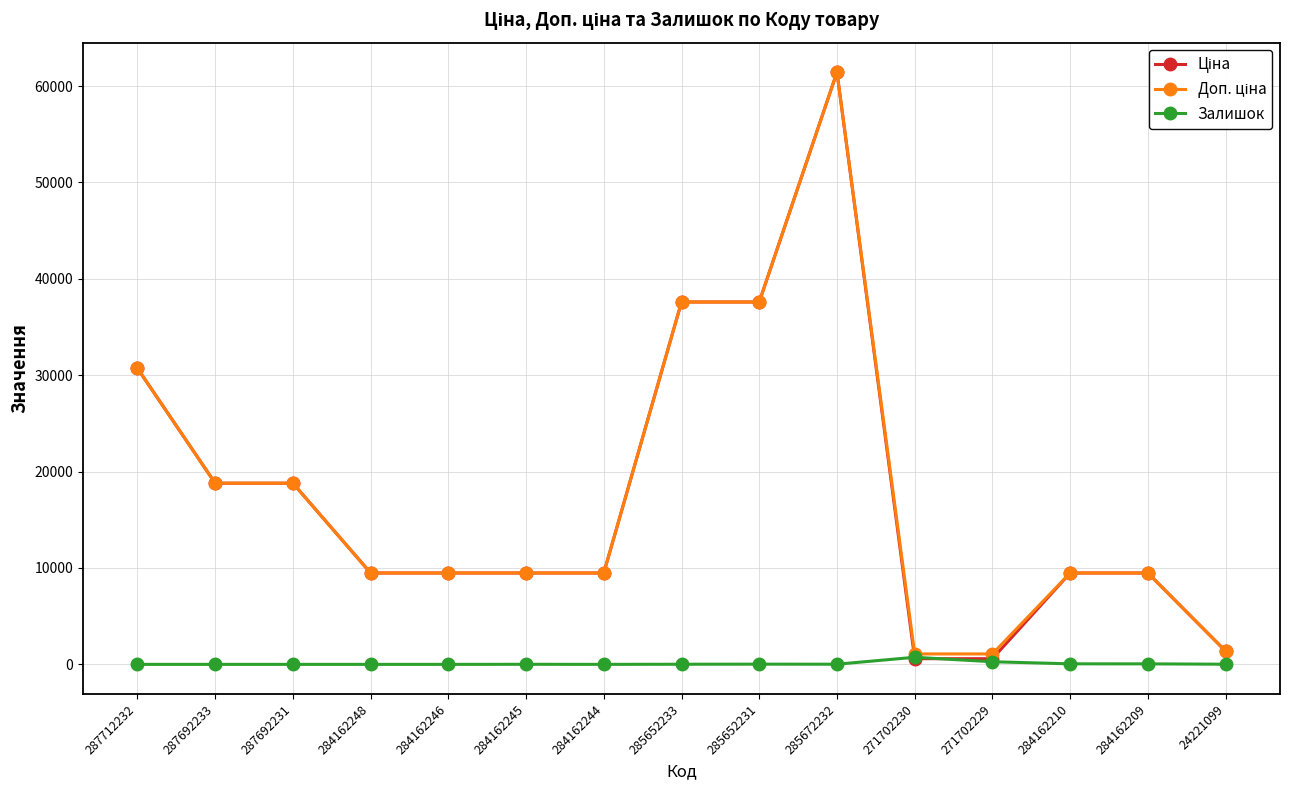

At which category is the sum across all series the highest?

285672232